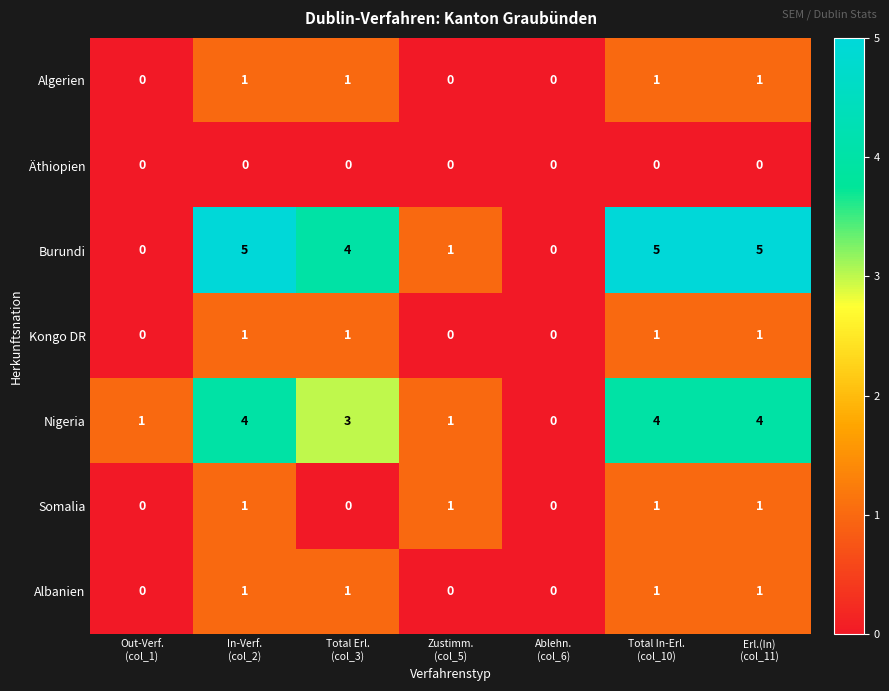

What is the sum of all Albanien values?

4